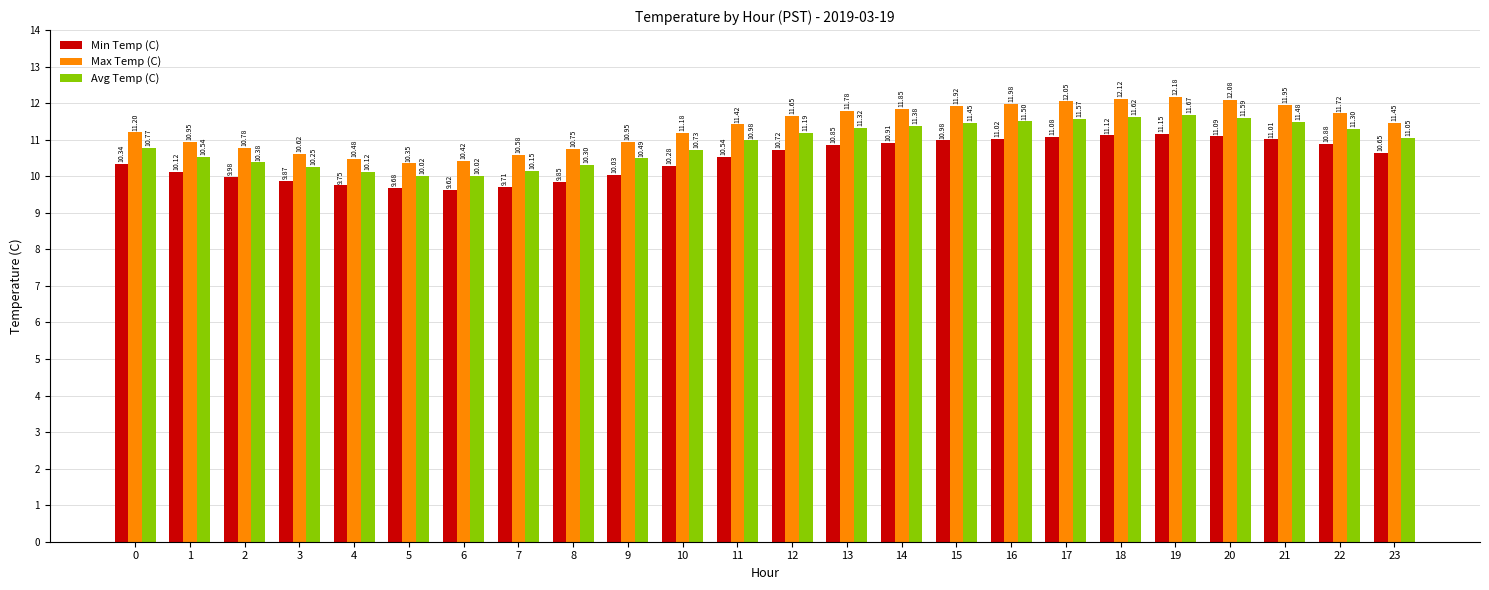

The value of Avg Temp (C) at 13 is 11.3. True or false?

True